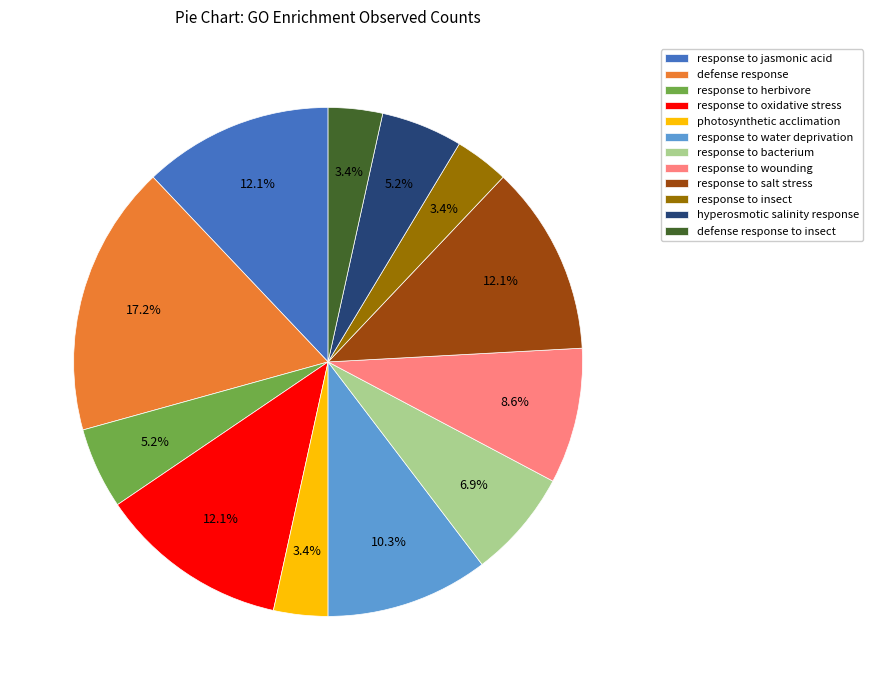

Which category has the biggest portion of the pie?

defense response